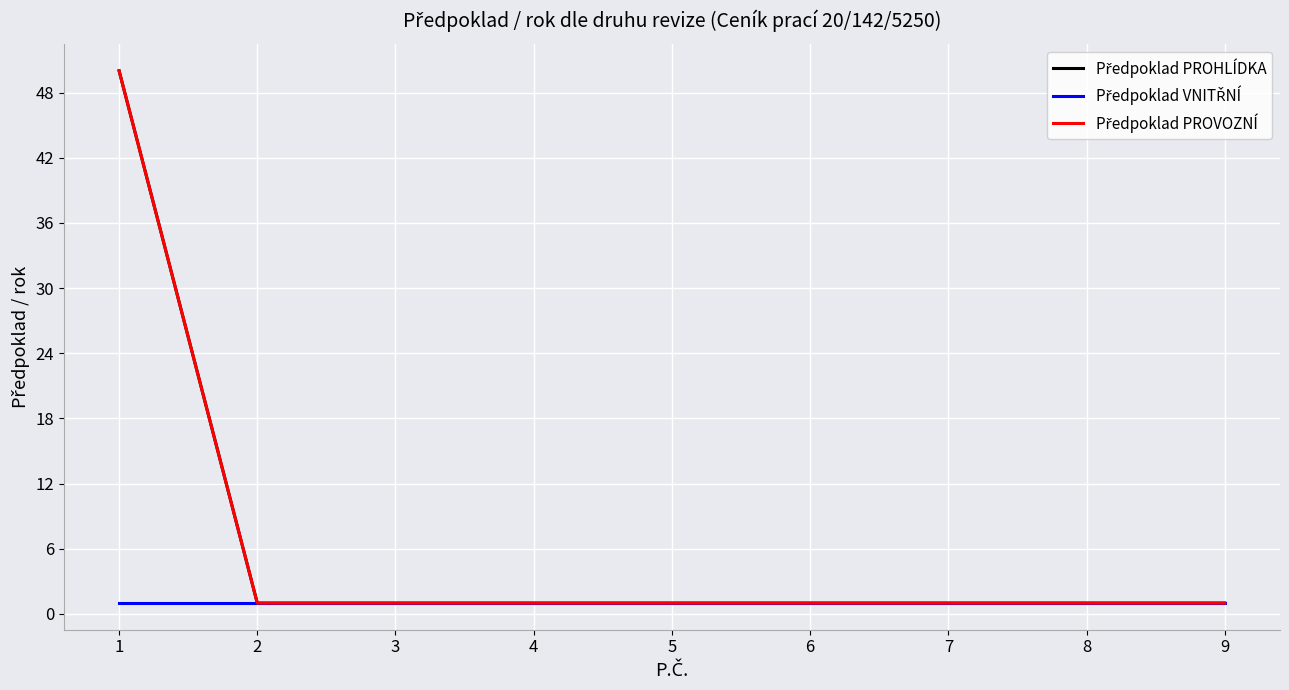

Rank the series by their maximum value, from lowest to highest.

Předpoklad VNITŘNÍ, Předpoklad PROHLÍDKA, Předpoklad PROVOZNÍ